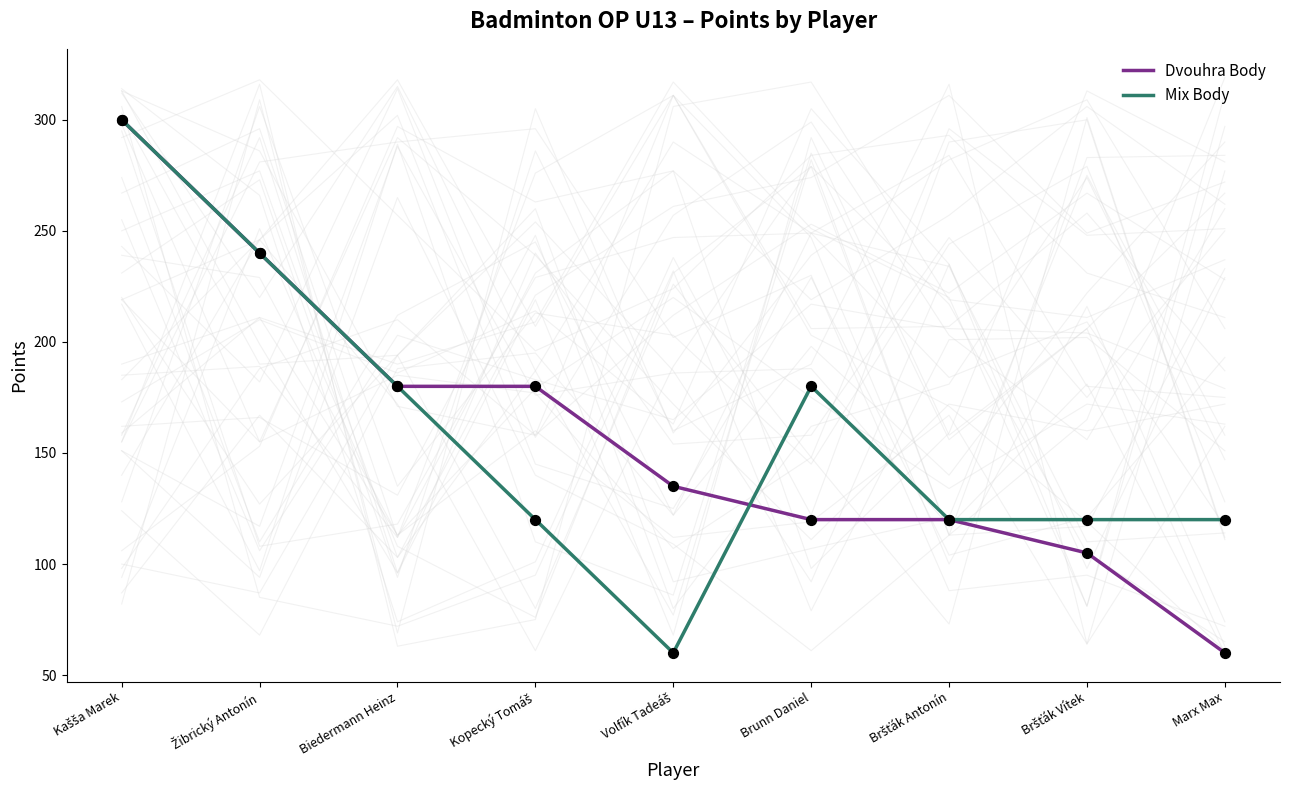

What is the total value across all series at Bršťák Antonín?

240